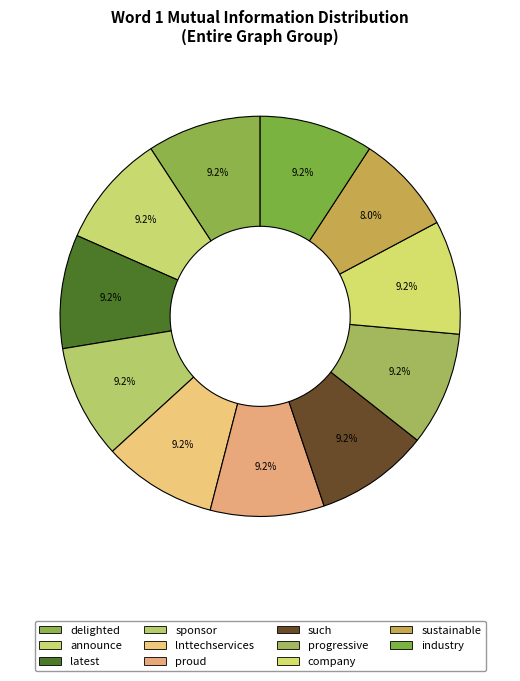

Do lnttechservices and proud together represent more than half of the pie?

No